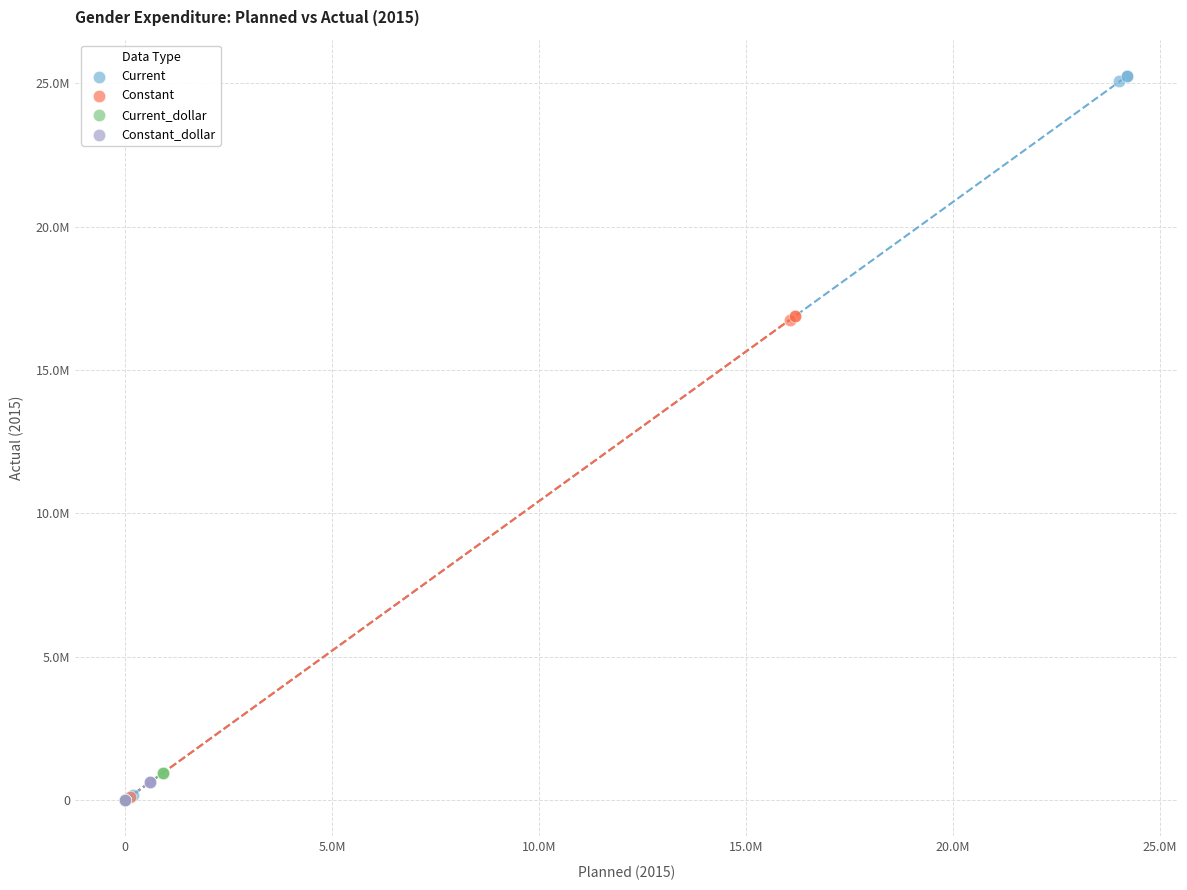

Which series has the widest spread of Y values?

Current